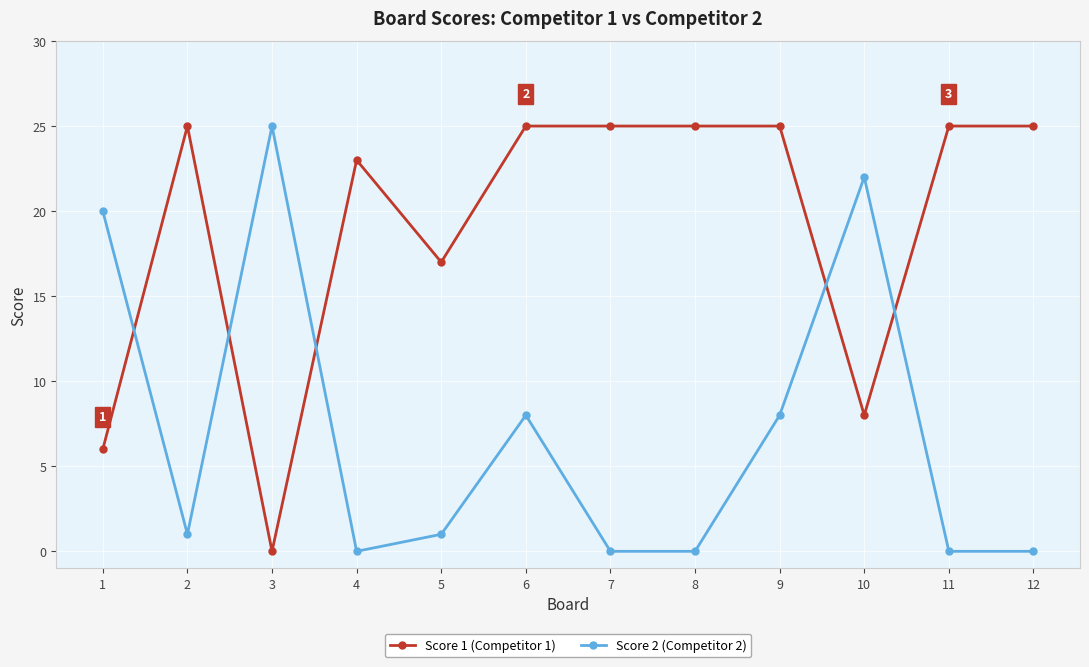

List the series in order of their overall mean, lowest first.

Score 2 (Competitor 2), Score 1 (Competitor 1)